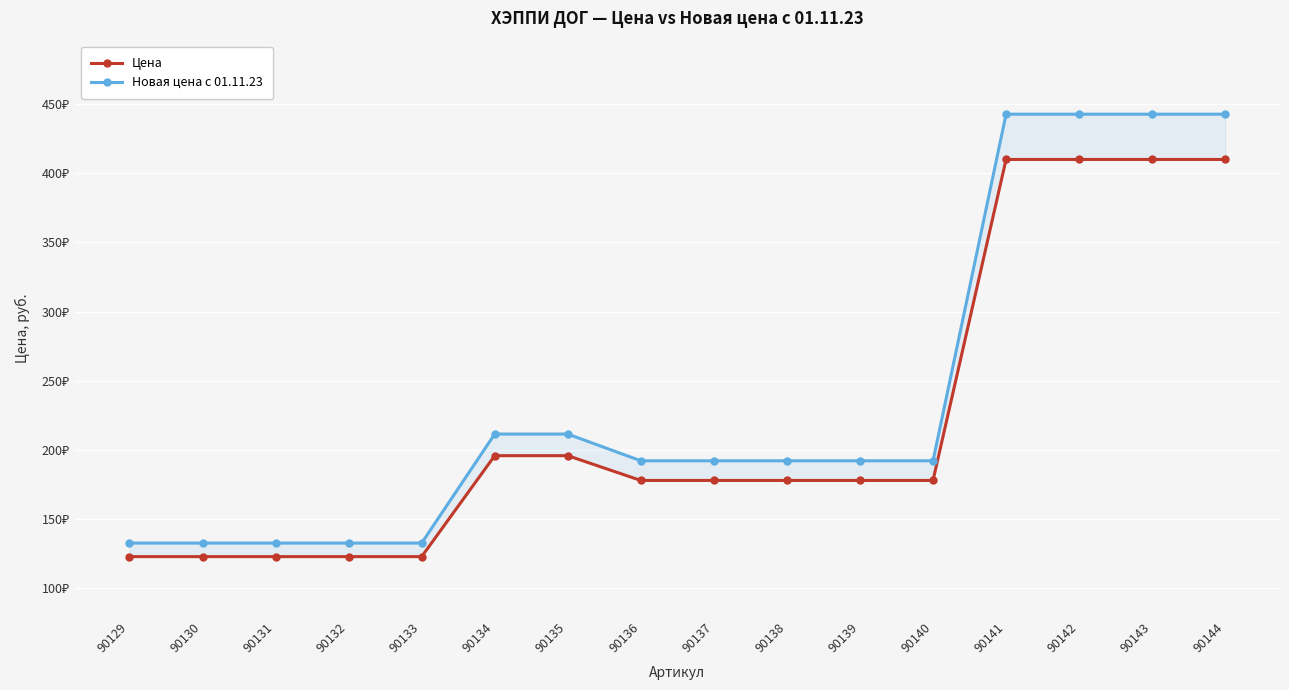

True or false: Новая цена с 01.11.23 and Цена intersect in this chart.

False